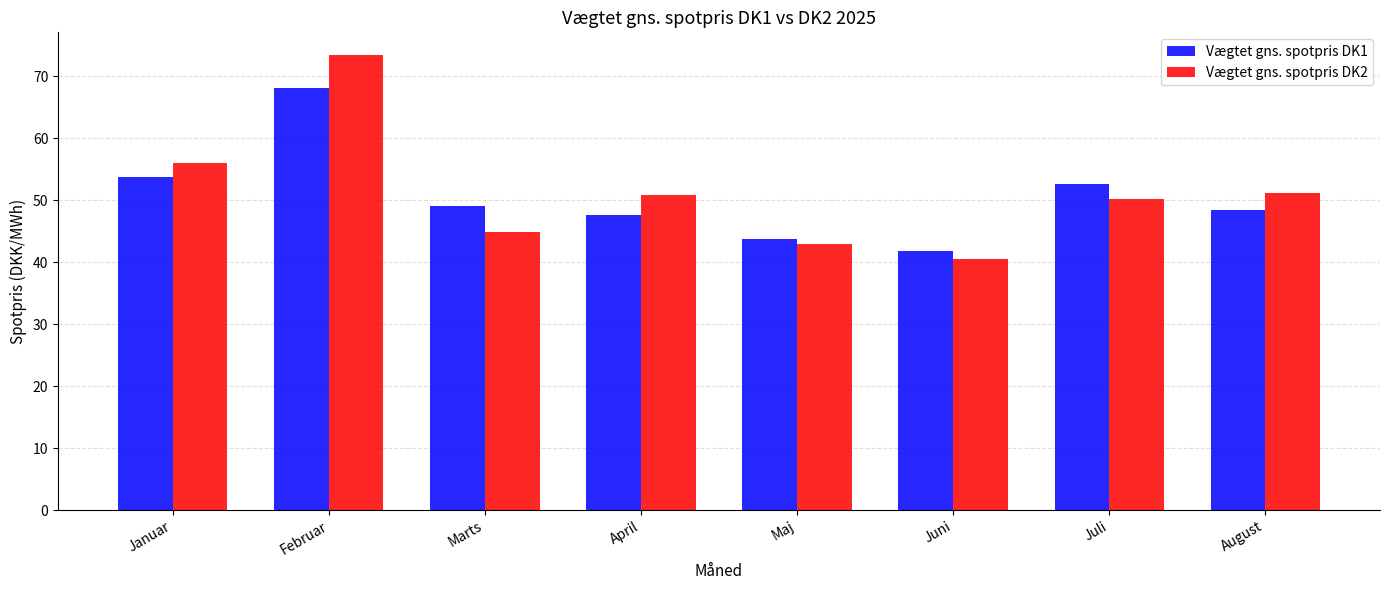

What are all the series names shown in the legend?

Vægtet gns. spotpris DK1, Vægtet gns. spotpris DK2